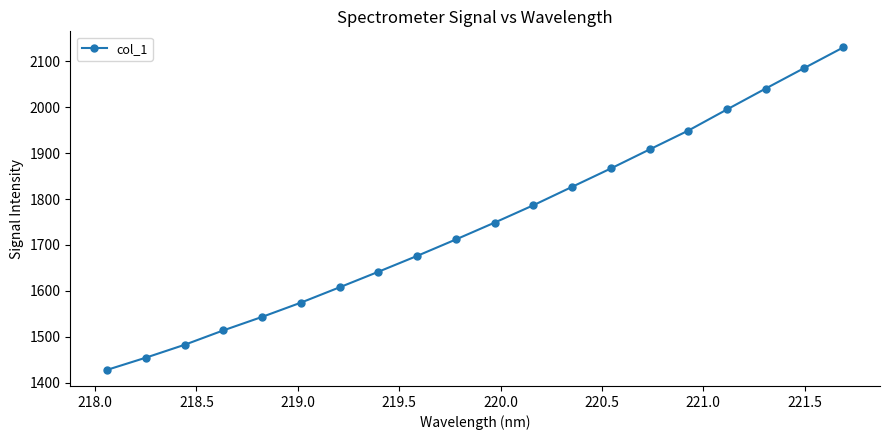

What is the difference between the second highest and second lowest values?

630.5